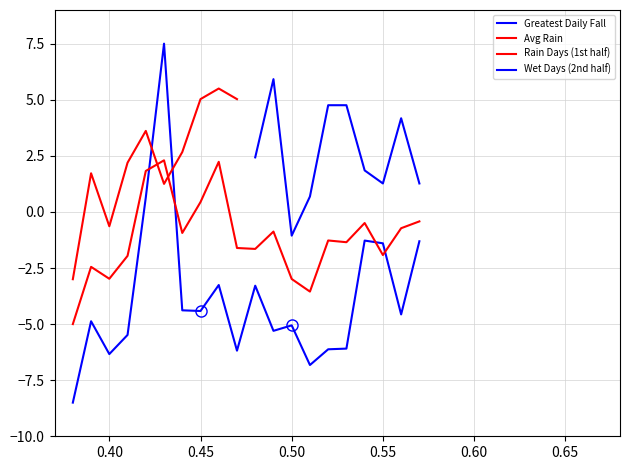

How many values in the Avg Rain (mm/10) series are below -1?

11